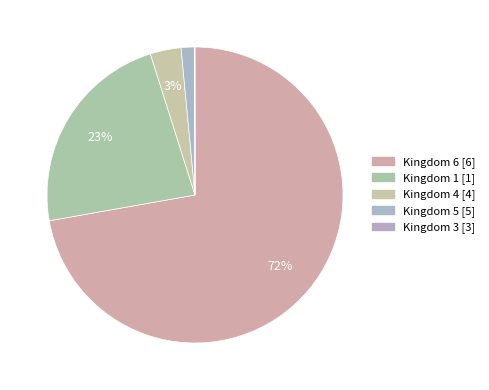

Count the number of slices in the pie.

5